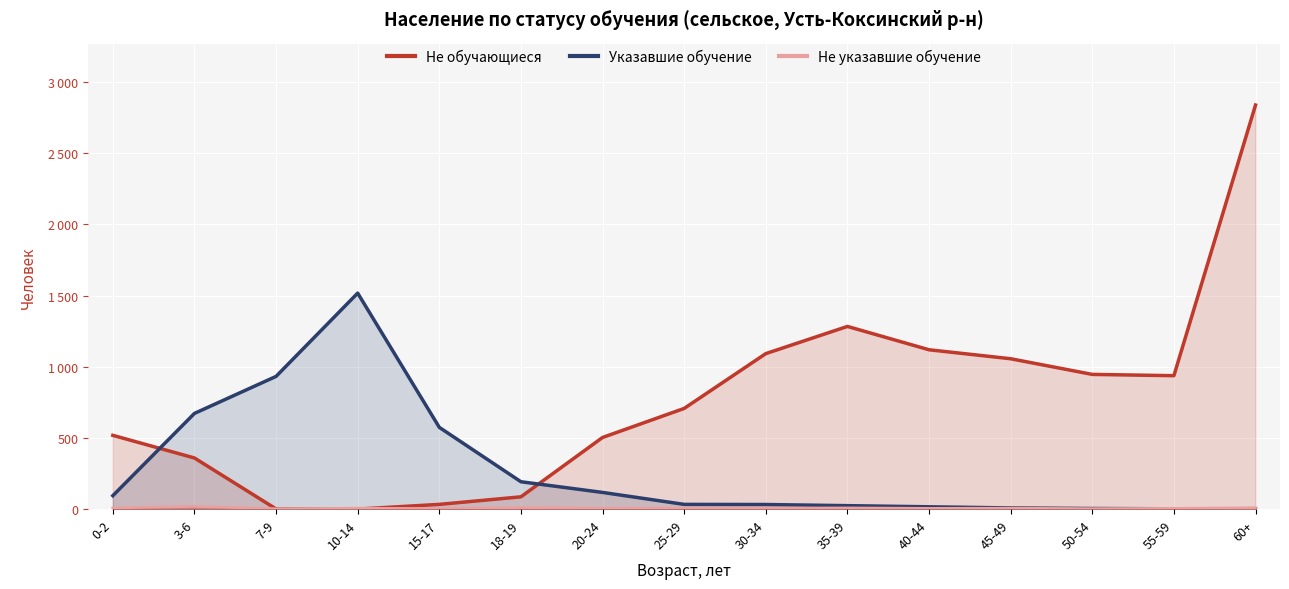

How many positive values does the Не обучающиеся series have?

14